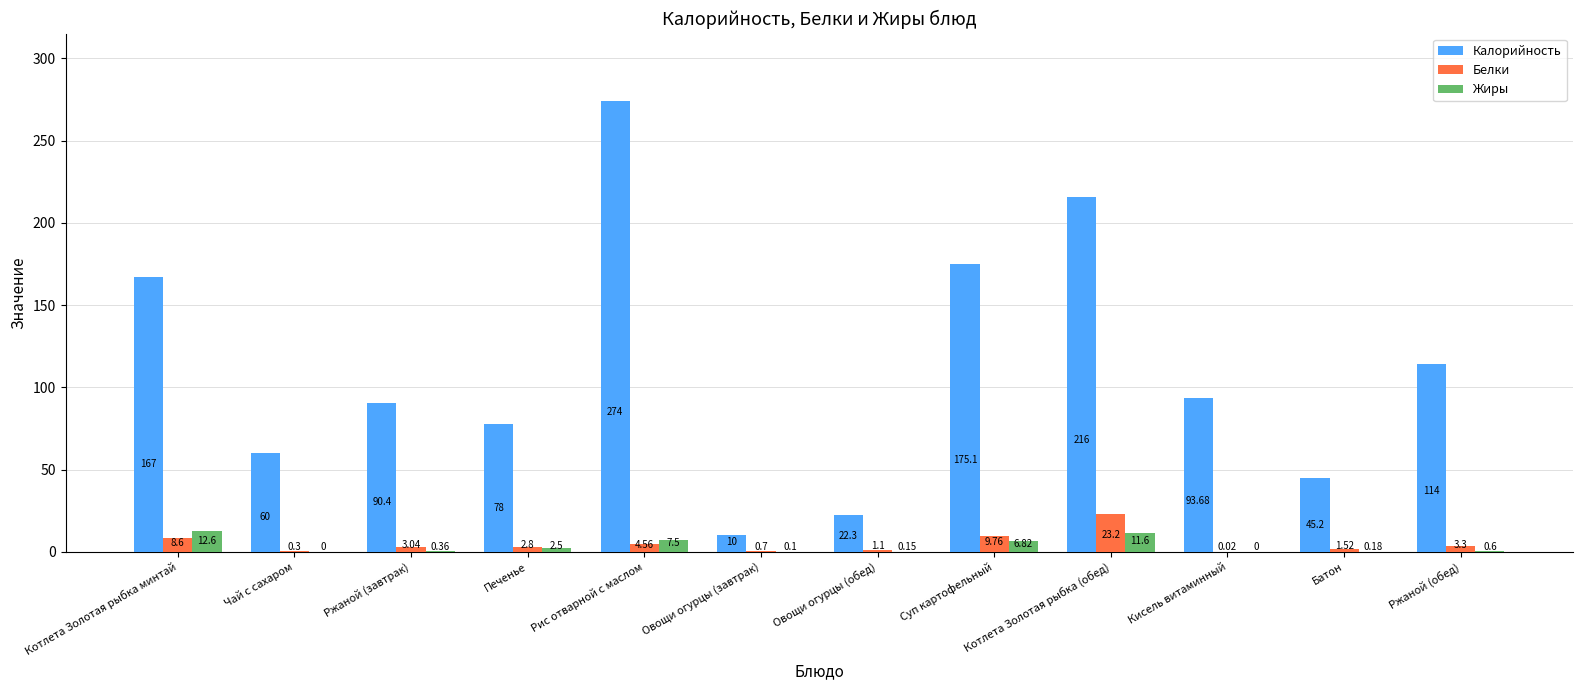

At which label is Белки closest to 11?

Суп картофельный